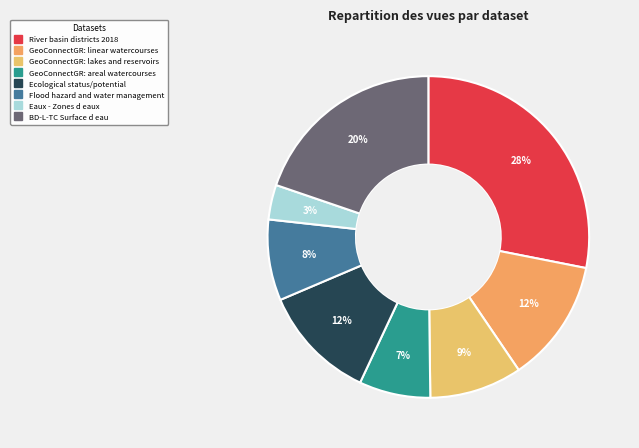

How many slices are in this pie chart?

8